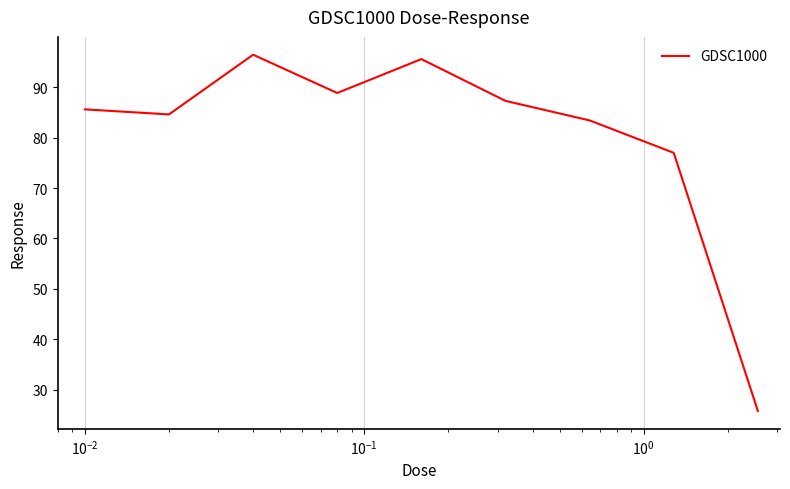

What is the difference between the maximum and minimum values?

70.7